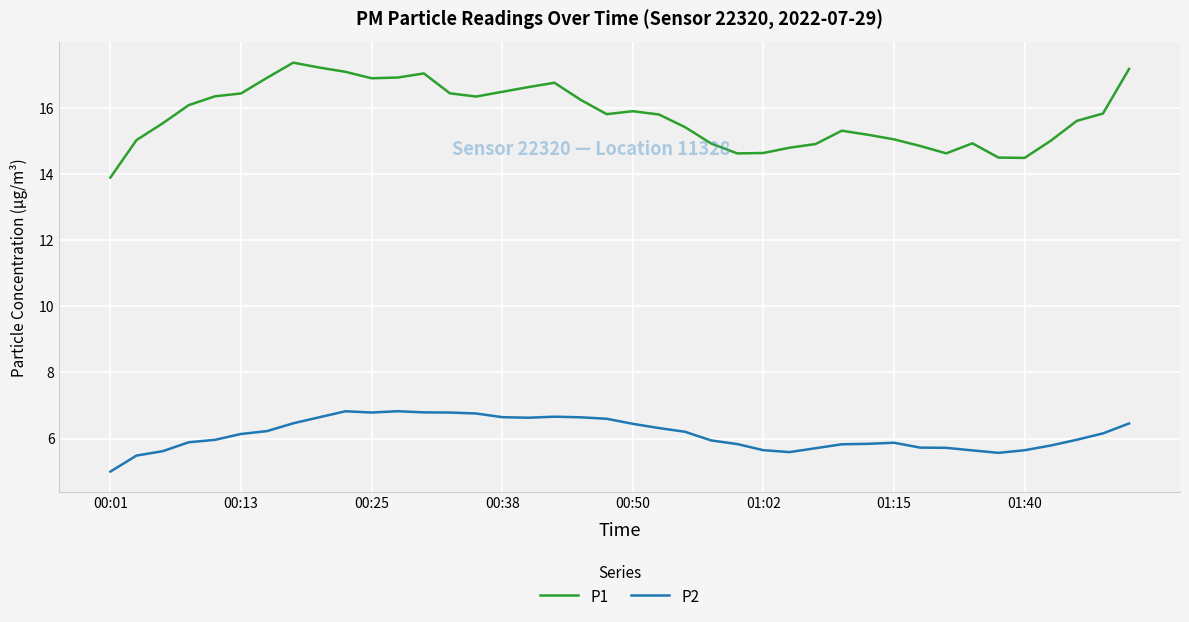

What is the difference between the maximum and minimum values in the P1 series?

3.5